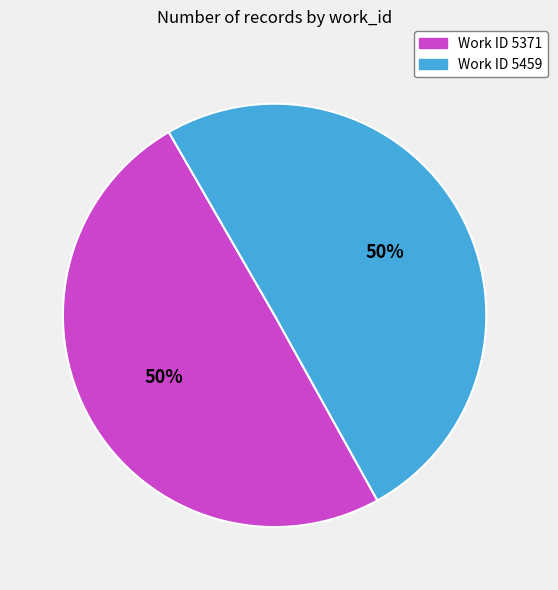

To the nearest percent, what is the average slice percentage?

50%